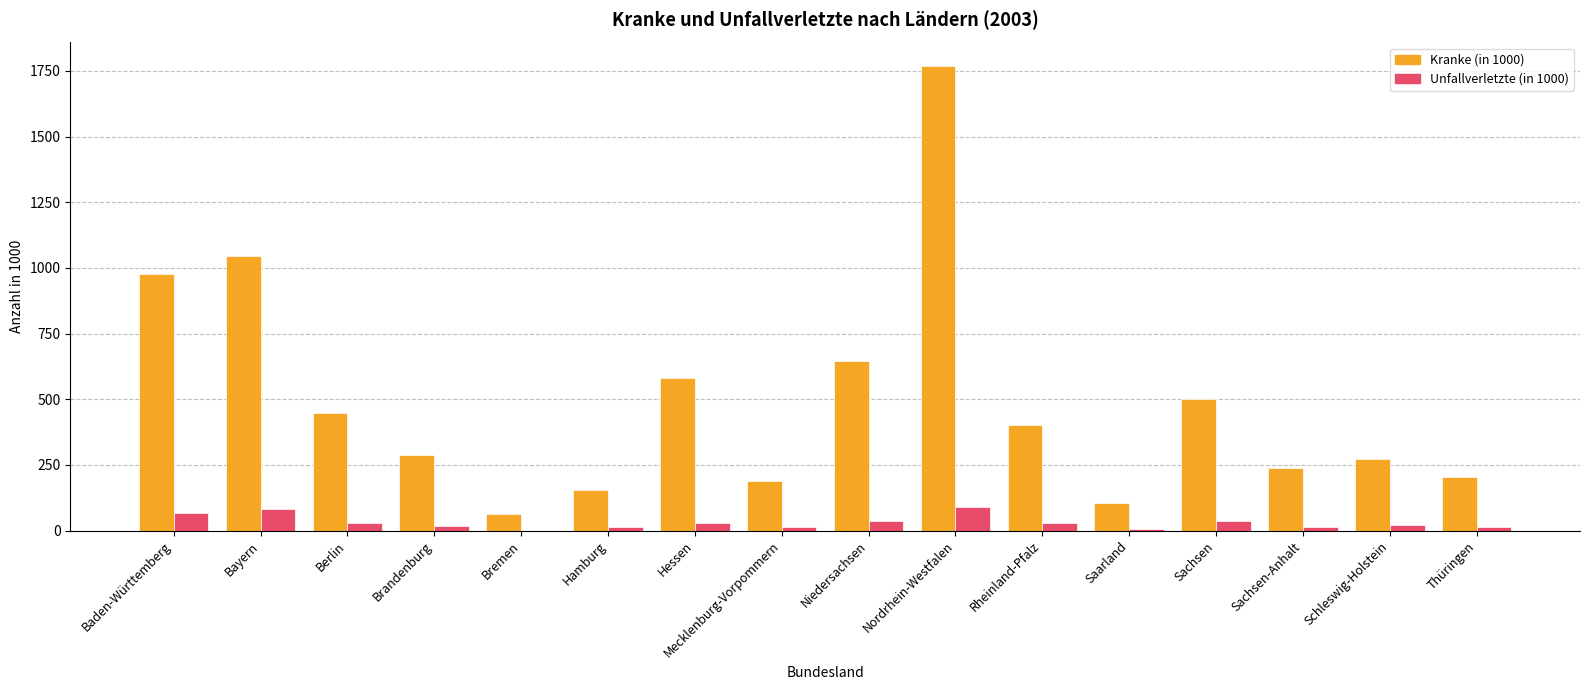

At which label is Kranke (in 1000) closest to 917?

Baden-Württemberg